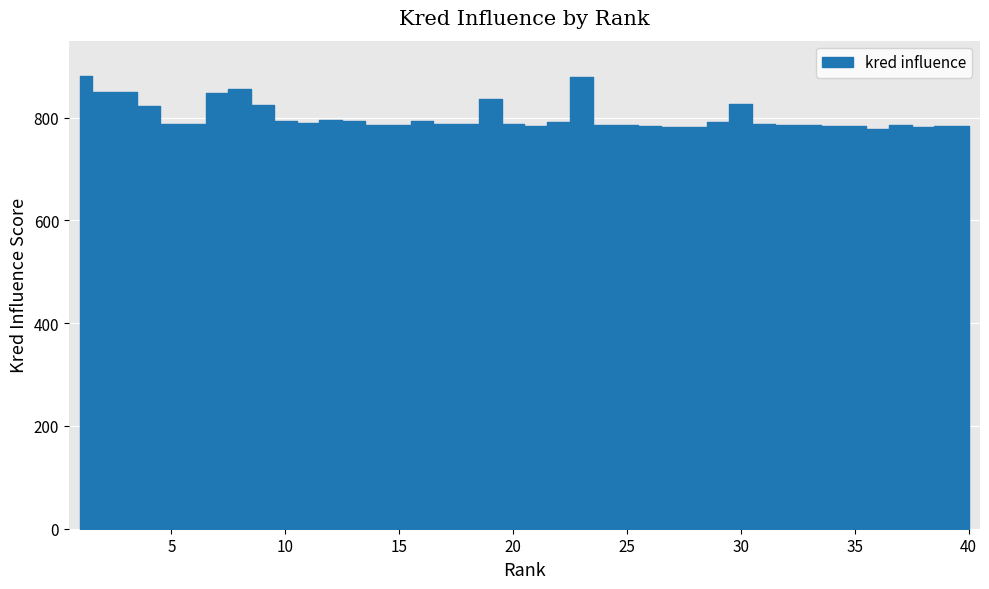

Reading left to right, extract all data points from this chart.

882	851	851	823	788	788	849	855	824	794	789	795	793	785	785	794	788	788	836	788	784	792	880	786	786	783	782	781	791	827	787	786	785	784	784	778	785	781	784	783